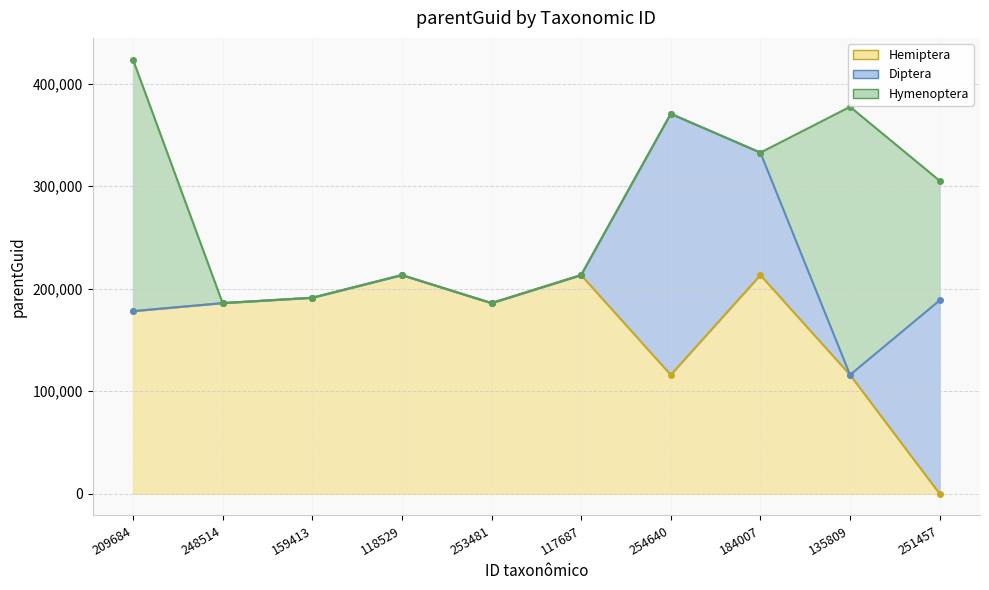

The value of Hymenoptera at 159413 is 134279. True or false?

False